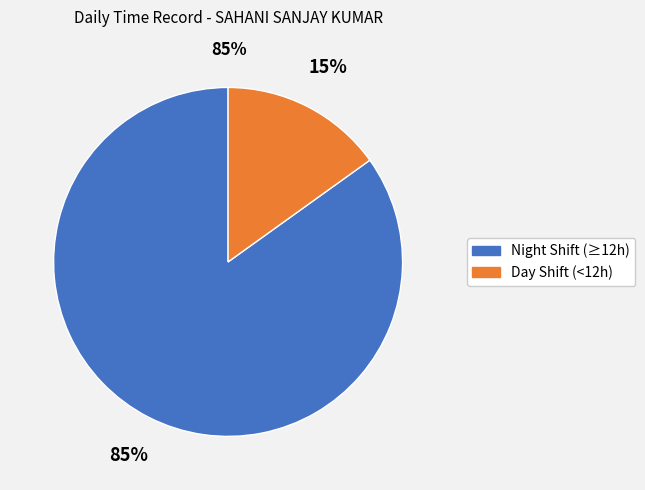

Is there a majority slice in this chart?

Yes